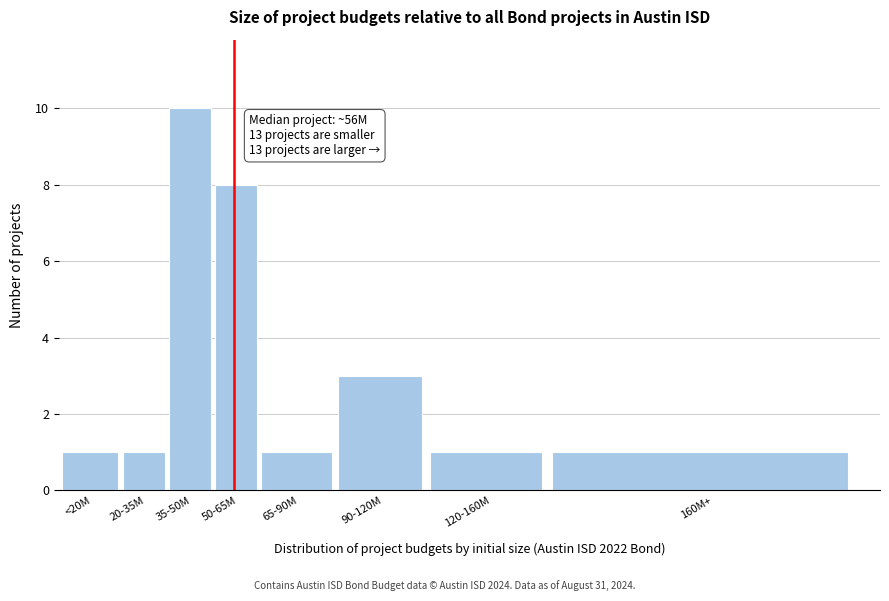

Reading right to left, extract all data points from this chart.

1	1	3	1	8	10	1	1